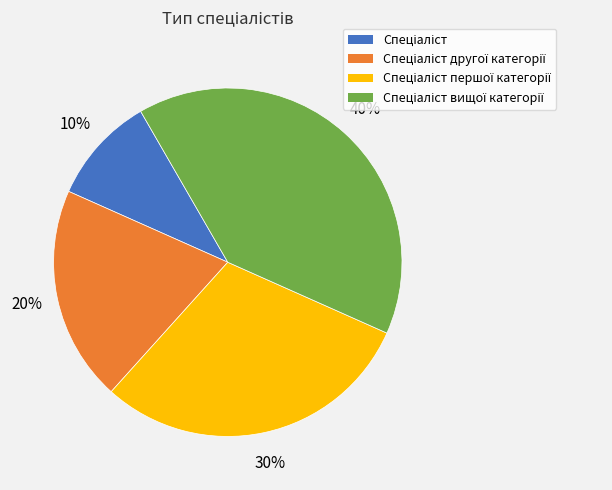

To the nearest percent, what is the average slice percentage?

25%